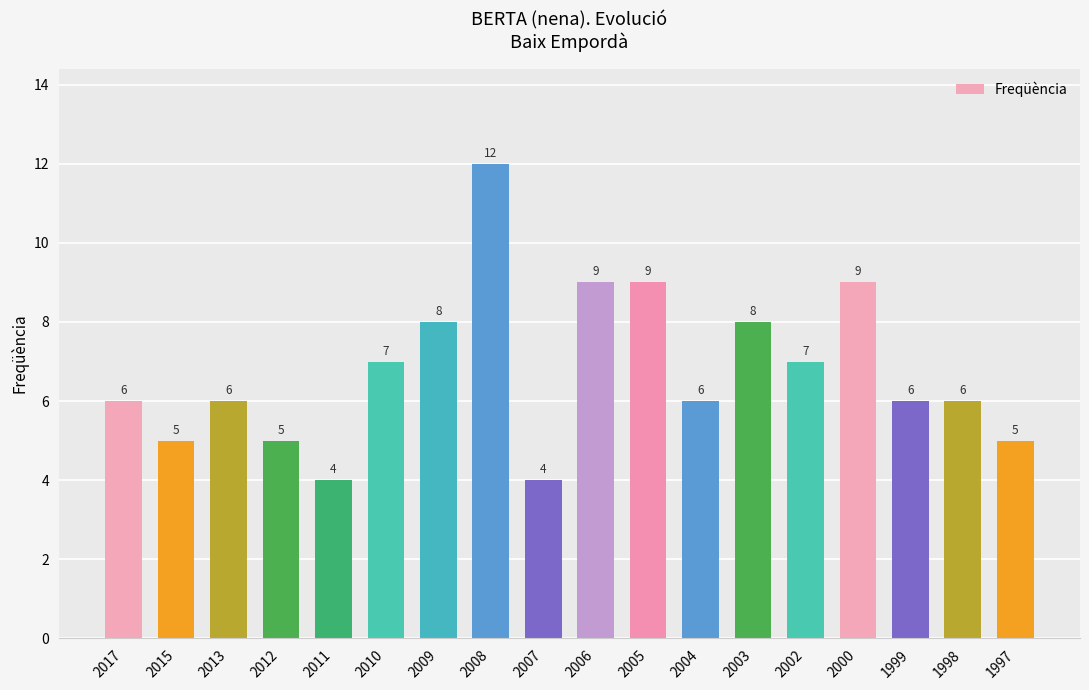

Between 1997 and 2008, which is larger?

2008